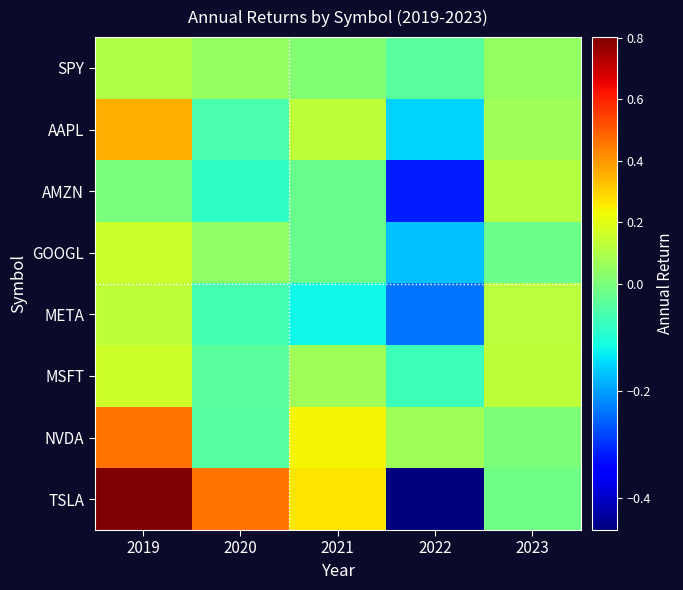

At which category is the sum across all series the highest?

2019